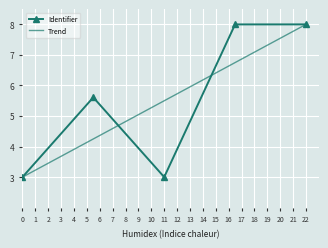

What is the highest value of the Identifier series?

8.0